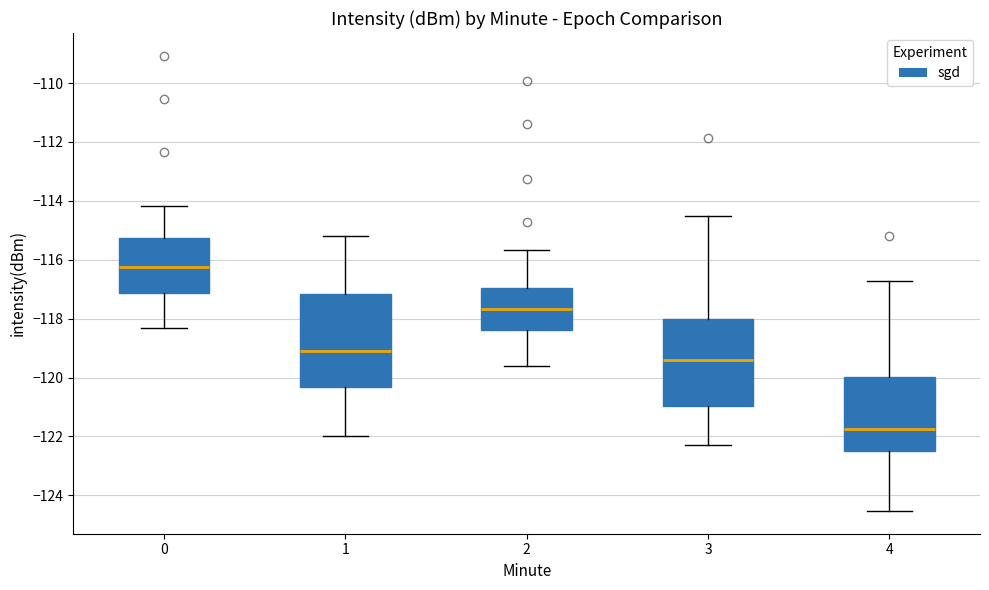

Which box's median line is the highest?

0